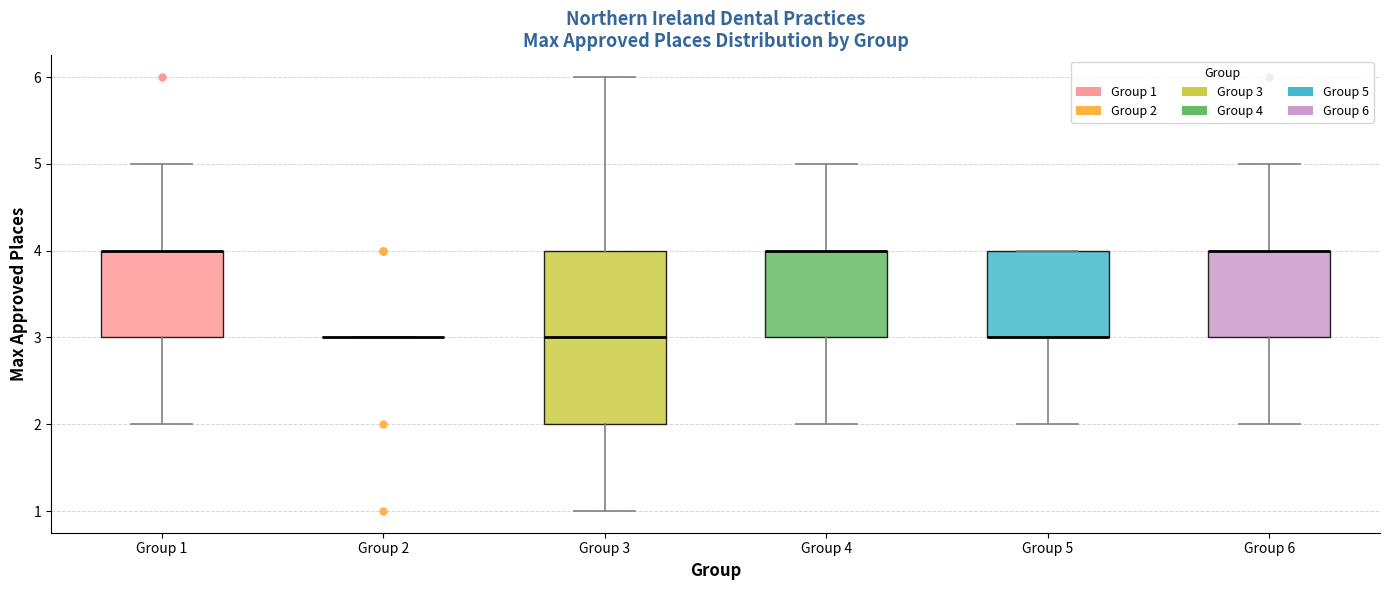

Which box is the tallest, from its lower edge to its upper edge?

Group 3